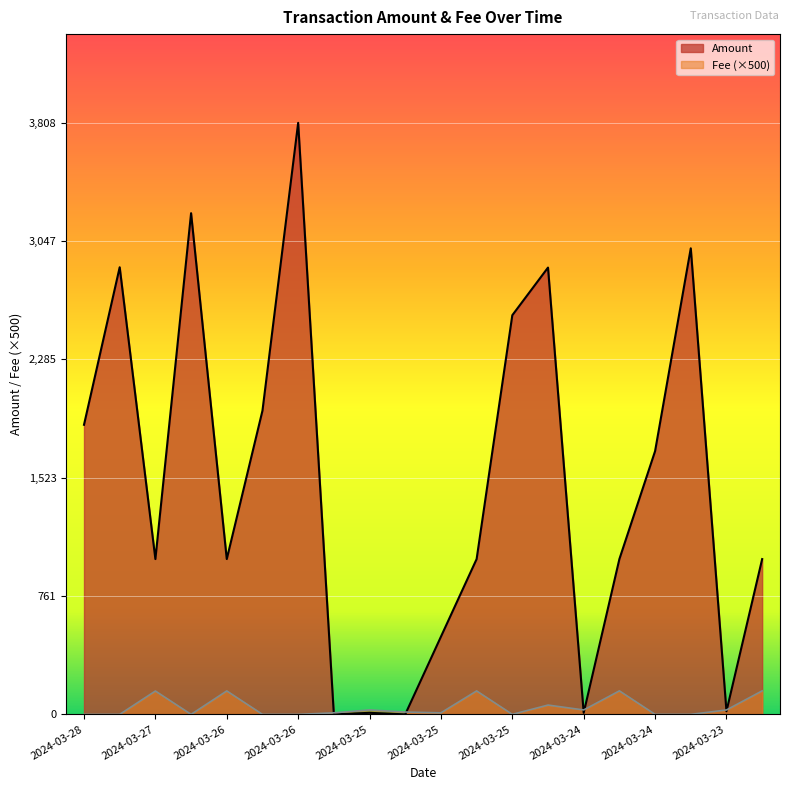

Where does the Amount series first go above 1000?

2024-03-28